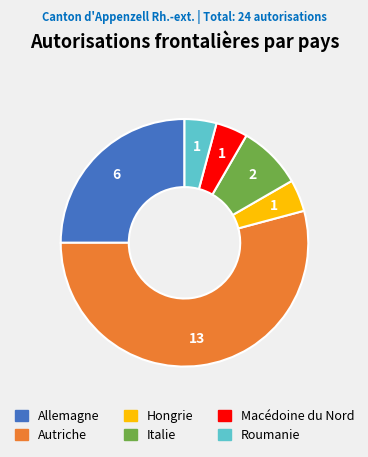

Does any single category account for the majority?

Yes